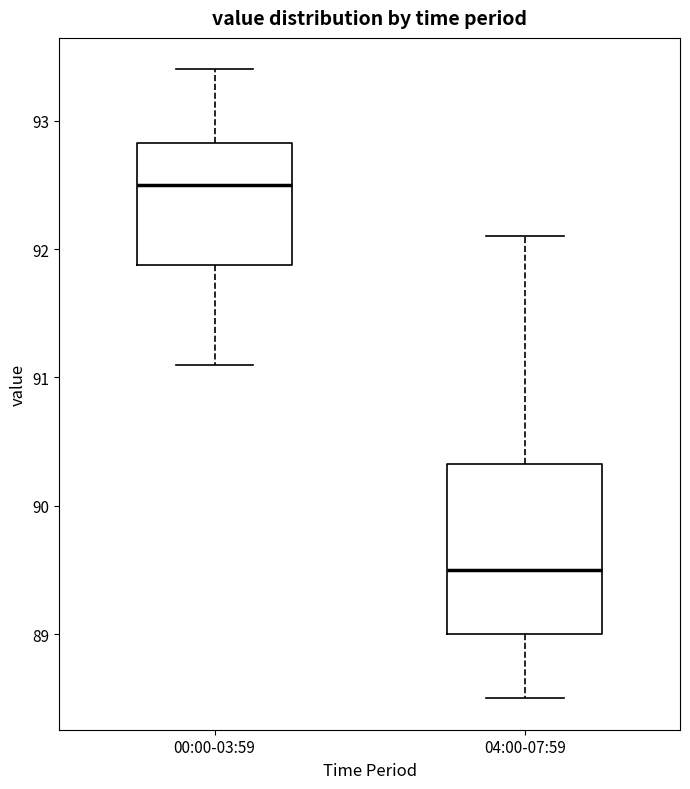

Reading left to right, read every box against the y-axis: the position of its median line, the range the box covers, and the ends of its whiskers. The values are not printed on the chart, so give them approximately, as read against the axis.

00:00-03:59: median 92.5, box 91.9 to 92.8, whiskers 91.1 to 93.4
04:00-07:59: median 89.5, box 89.0 to 90.3, whiskers 88.5 to 92.1